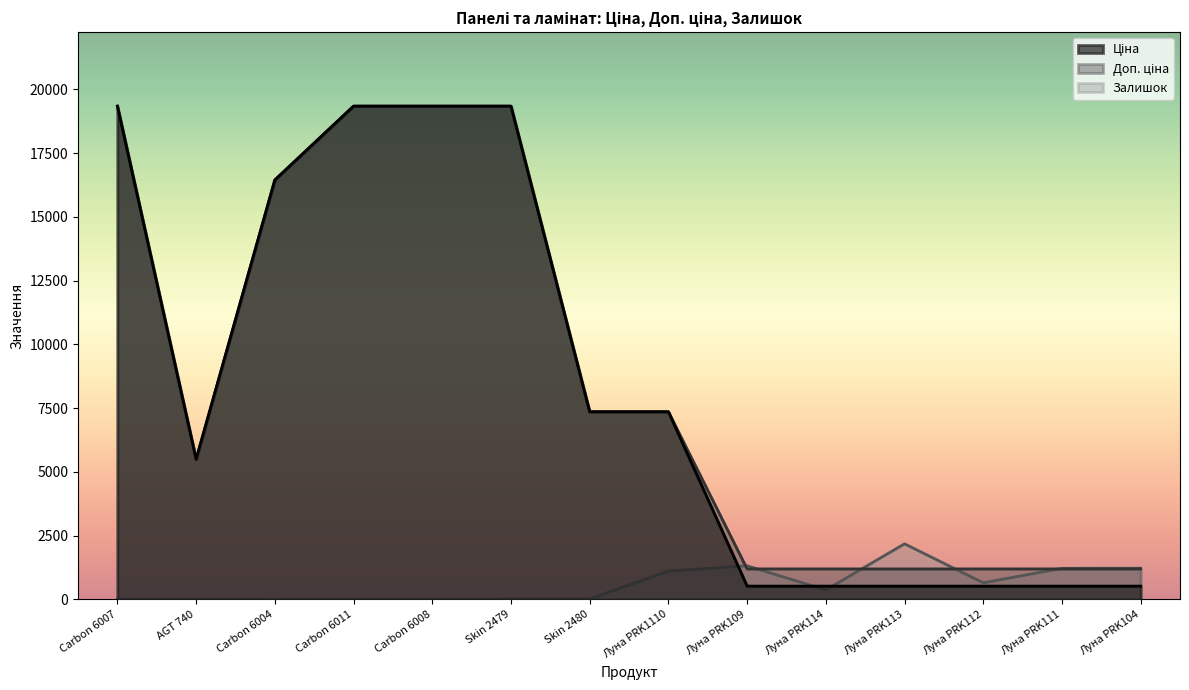

What is the label of the 4th point from the right?

Луна PRK113